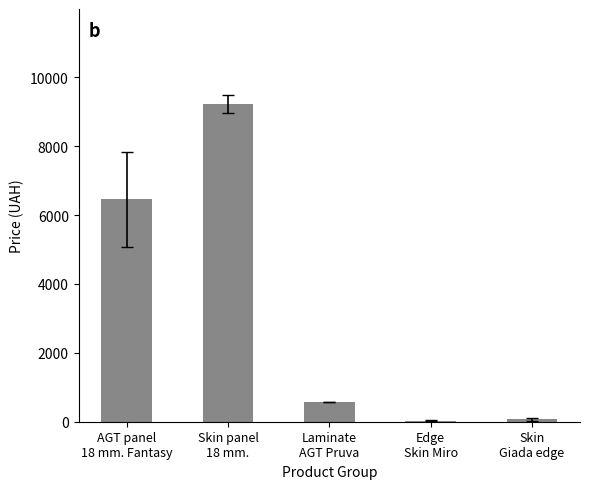

What is the greatest value displayed?

9216.6